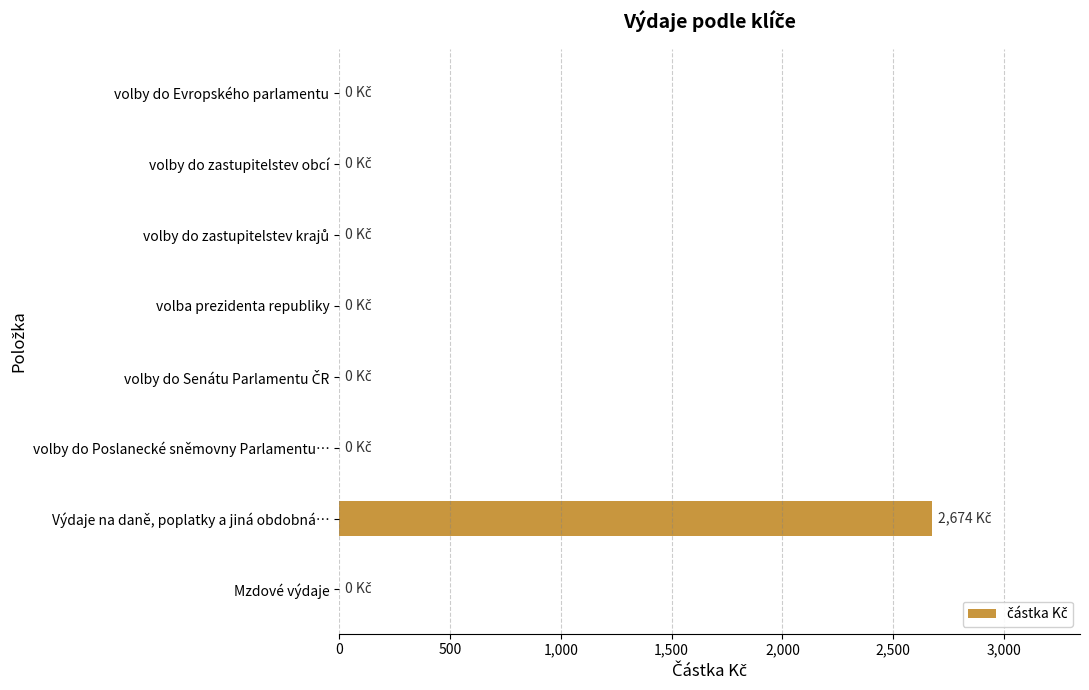

The chart shows a value of 0 at volby do Poslanecké sněmovny Parlamentu…. True or false?

True